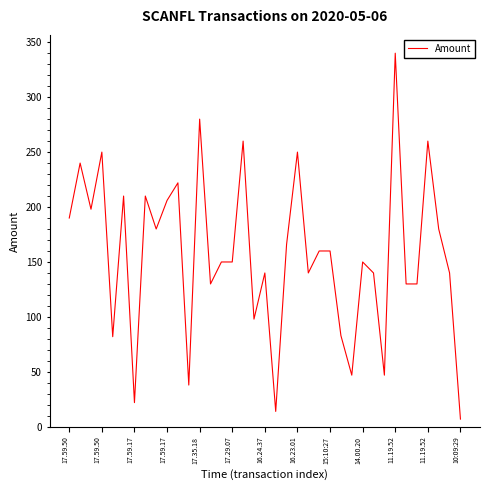

What is the greatest value displayed?

340